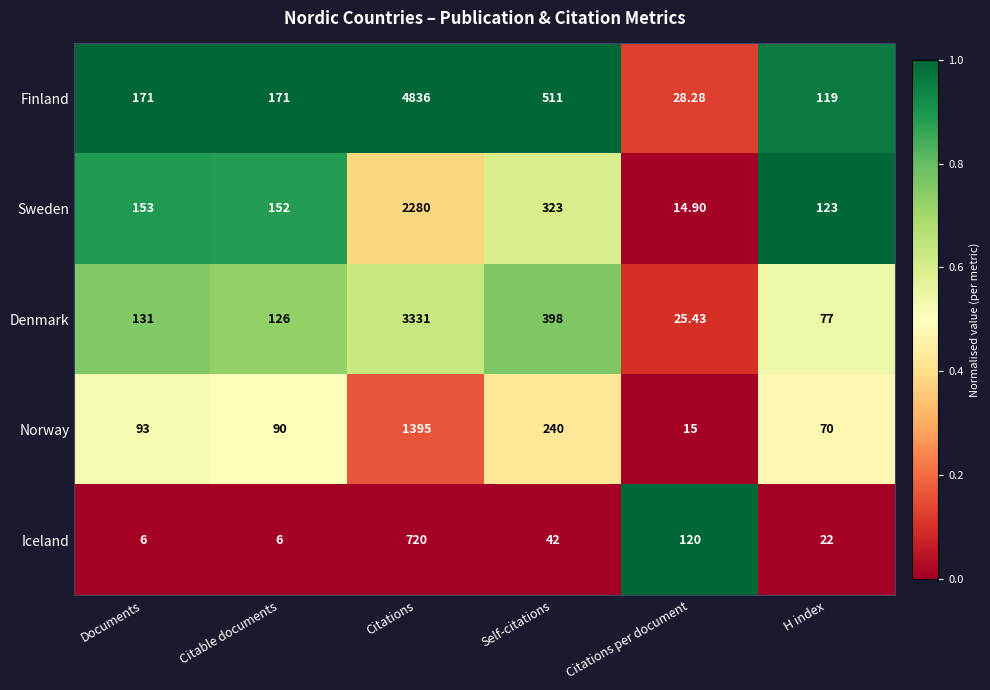

Rank the series at Documents from highest to lowest value.

Finland, Sweden, Denmark, Norway, Iceland